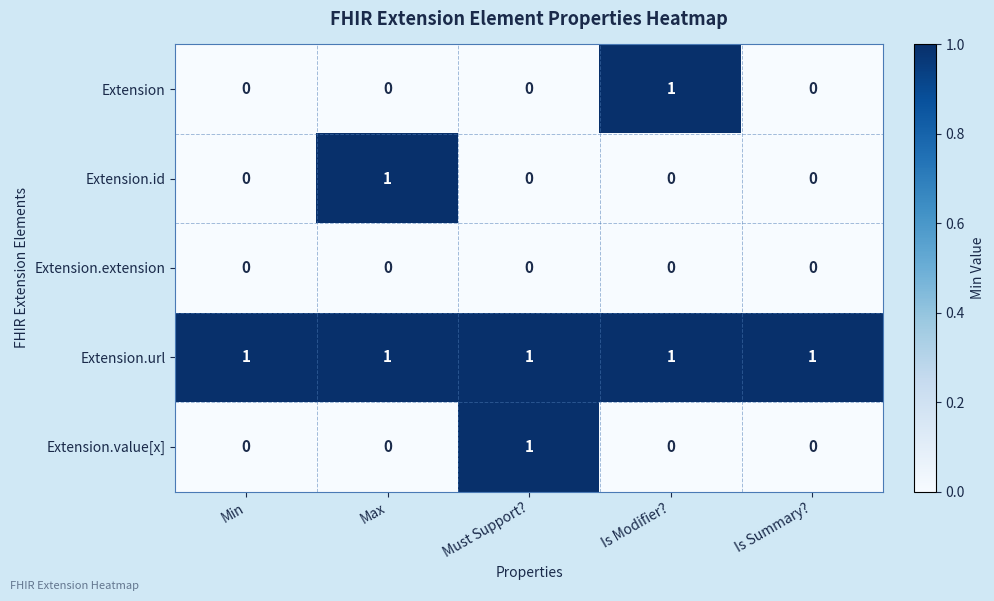

Which category has the highest value in the Extension series?

Is Modifier?